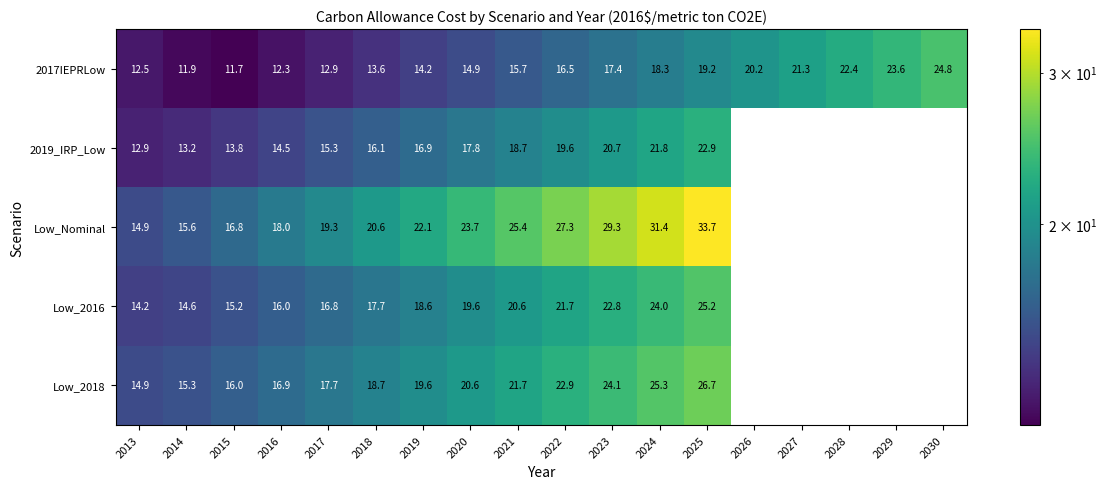

At which category does the chart reach its minimum across all series?

2015